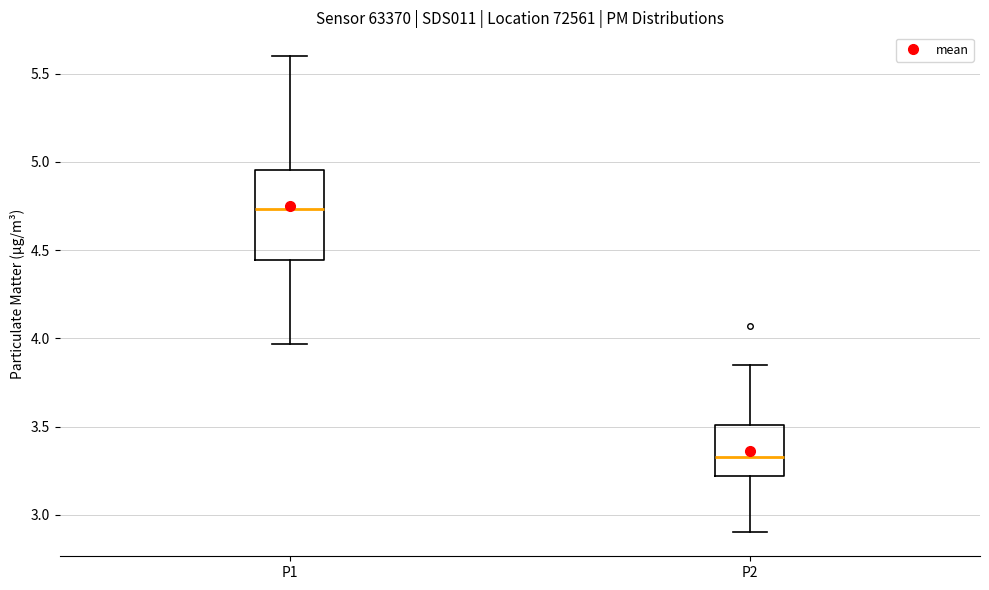

Which box is the tallest, from its lower edge to its upper edge?

P1